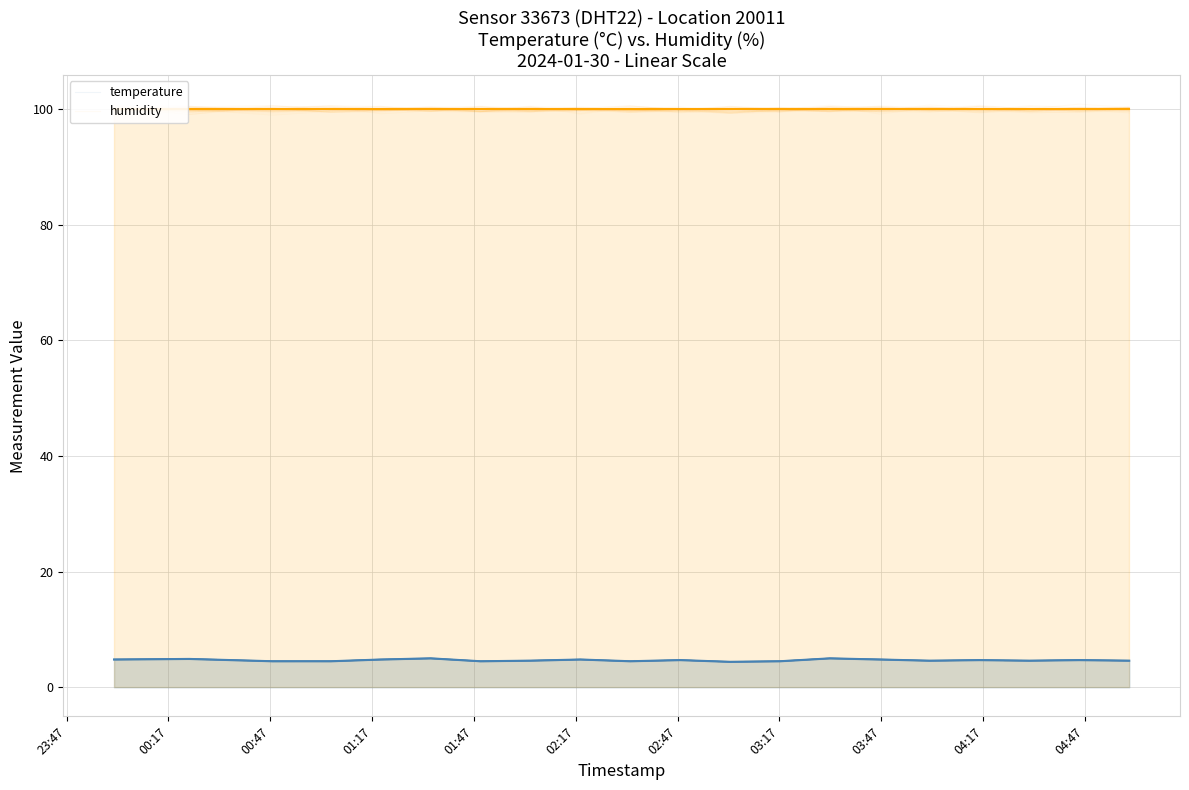

What is the total value across all series at 01:00?

104.6